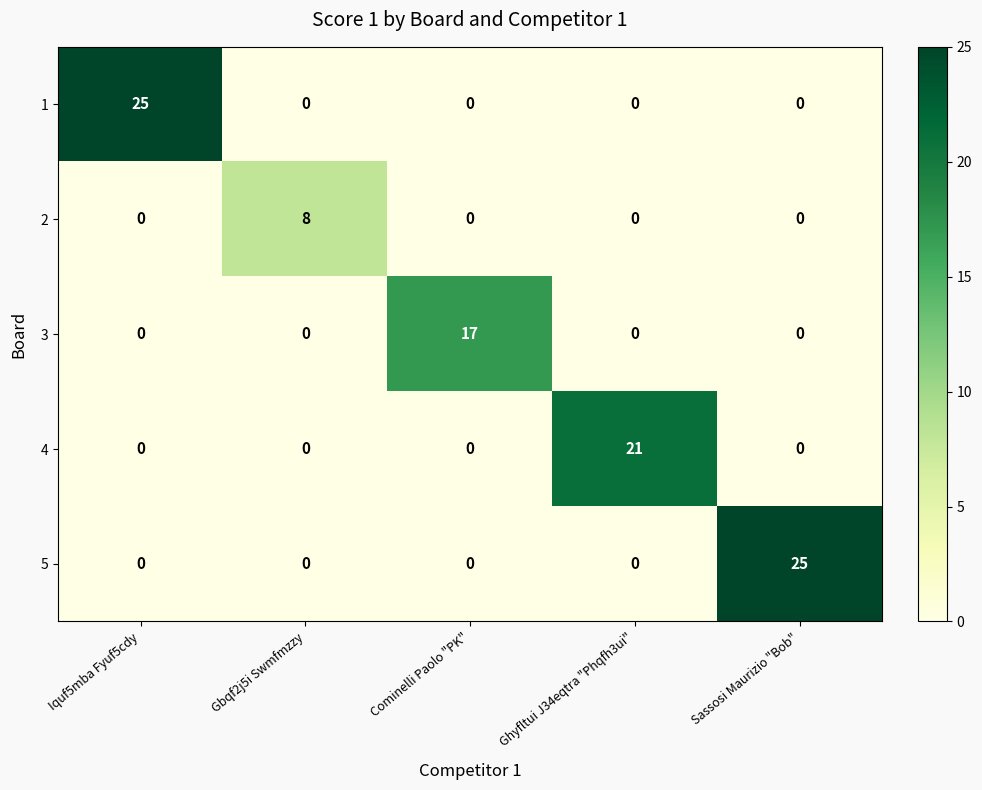

What is the average value of the 5 series?

5